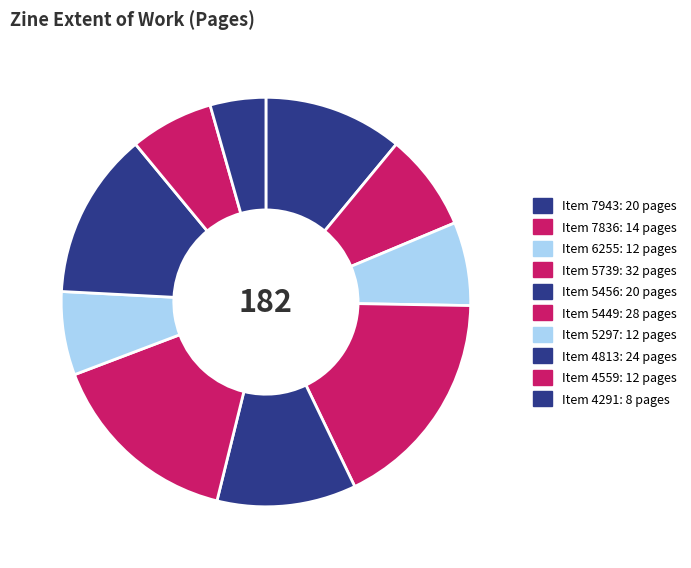

Is there a majority slice in this chart?

No